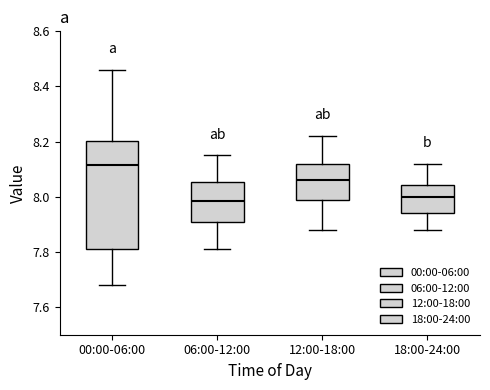

Where does the upper whisker of the box for 18:00-24:00 end on the y-axis? The values are not printed on the chart, so give them approximately, as read against the axis.

8.12